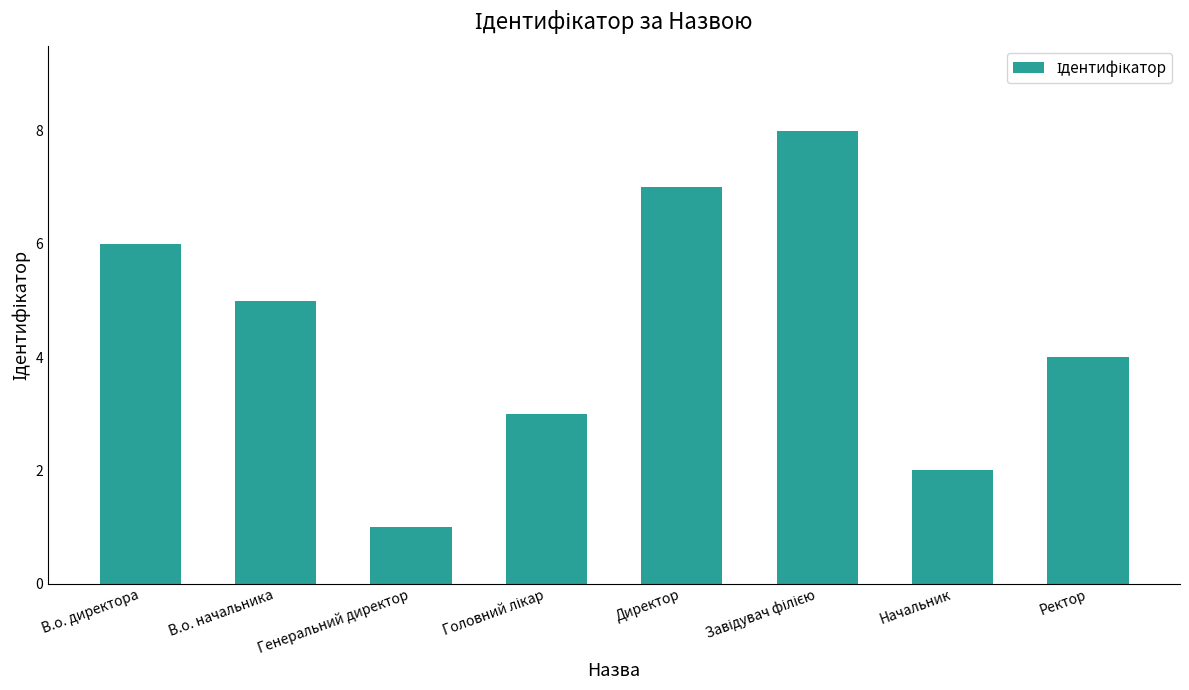

Reading right to left, list all the values displayed in this chart.

4	2	8	7	3	1	5	6